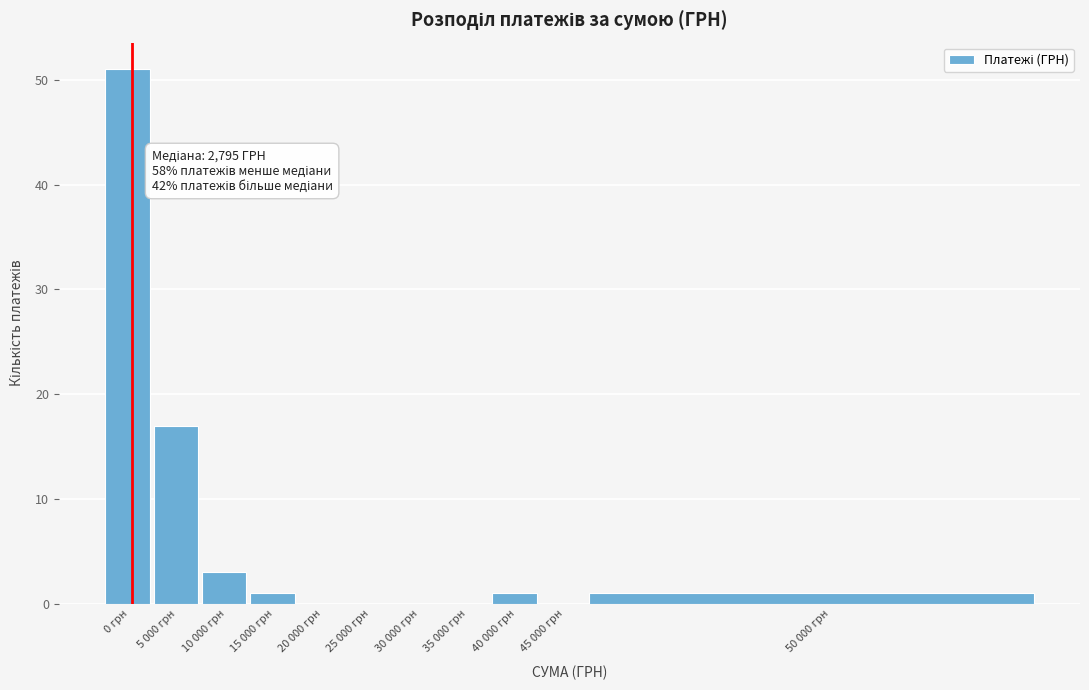

Reading left to right, what are all the values shown in this chart?

0 грн=51	5 000 грн=17	10 000 грн=3	15 000 грн=1	20 000 грн=0	25 000 грн=0	30 000 грн=0	35 000 грн=0	40 000 грн=1	45 000 грн=0	50 000 грн=1